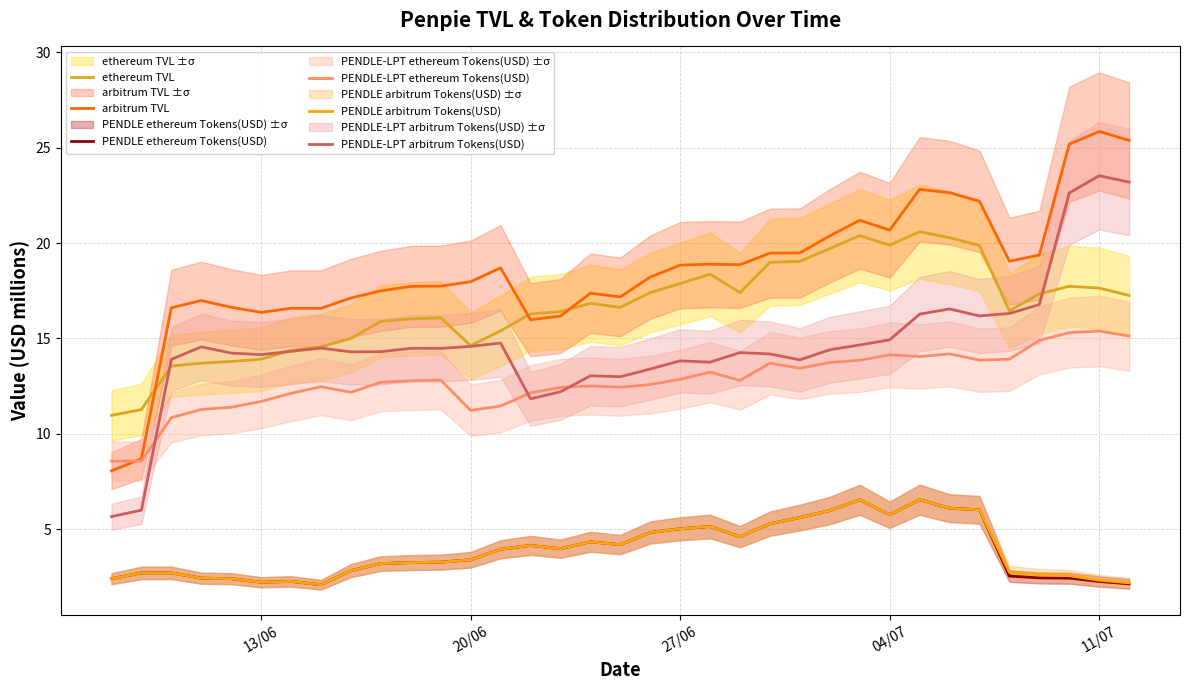

What is the value of the arbitrum TVL point at the 24th from the left?

19.5